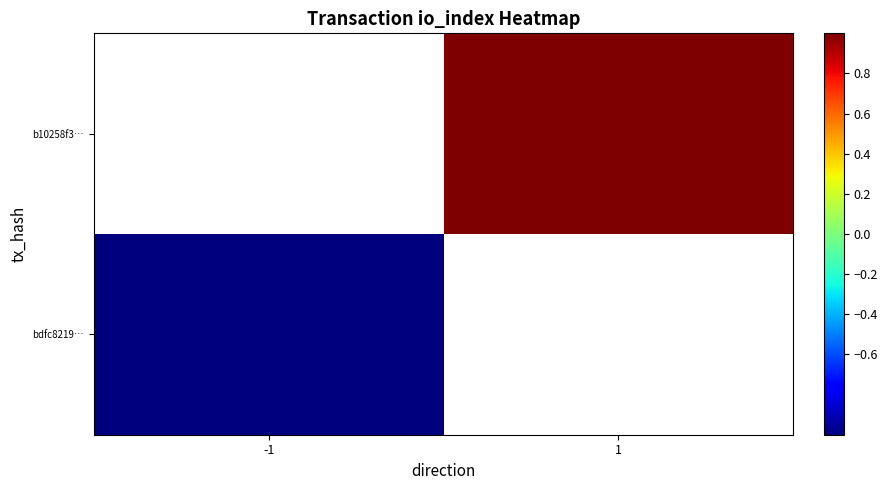

Count the number of data series in this chart.

2